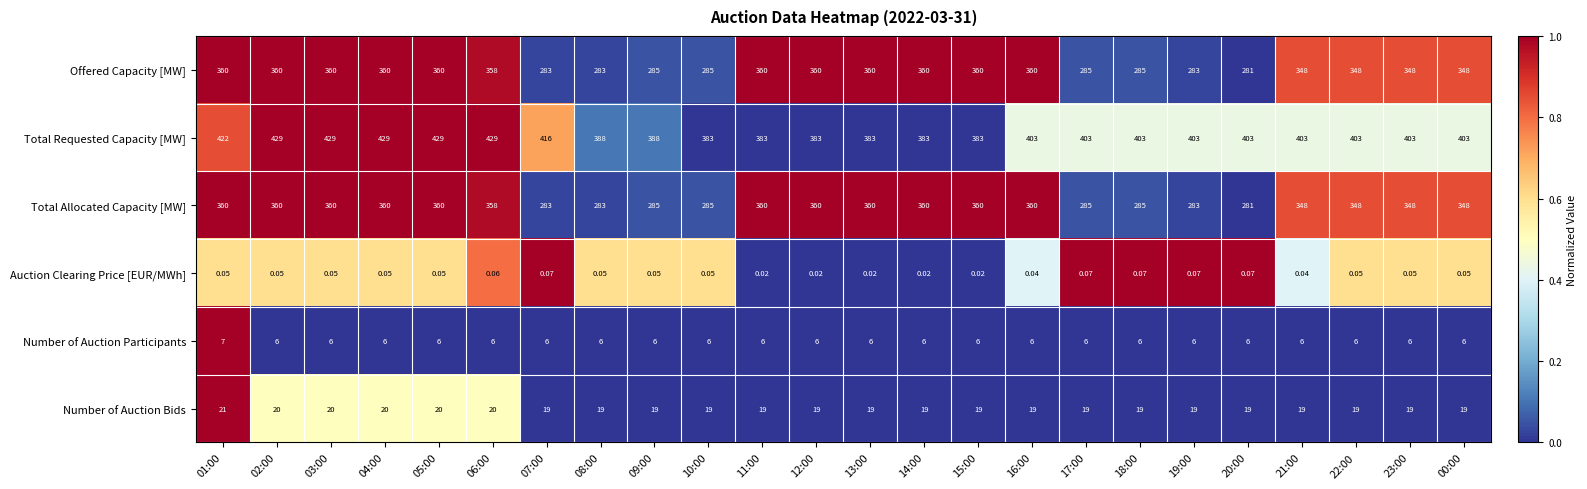

Is the value of Offered Capacity [MW] at 12:00 greater than the value of Total Requested Capacity [MW] at 00:00?

No